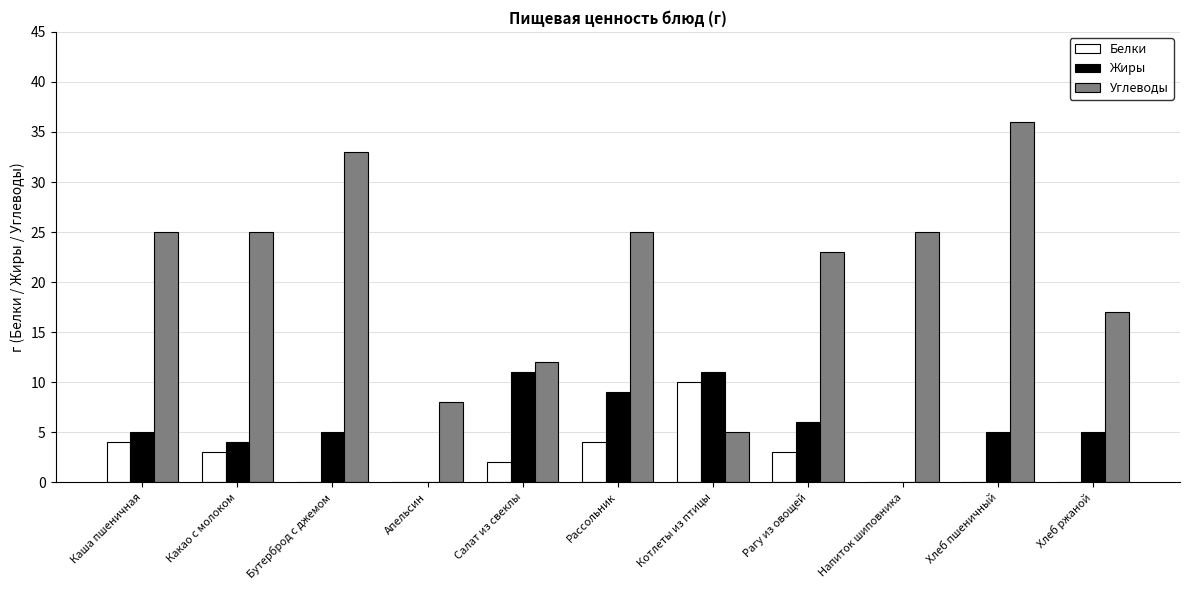

Is it true that Жиры equals 5 at Хлеб пшеничный?

True